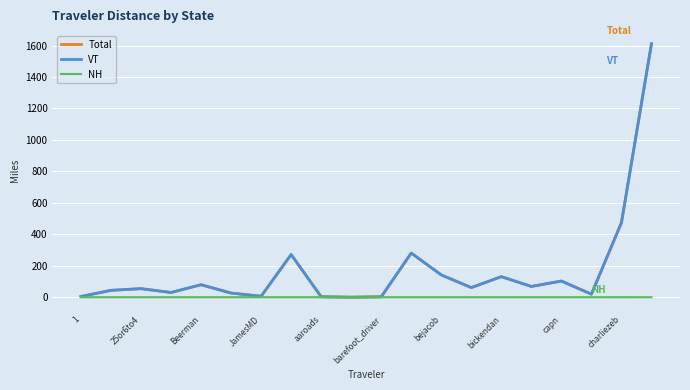

What is the difference between the second highest and minimum values in the VT series?

473.4